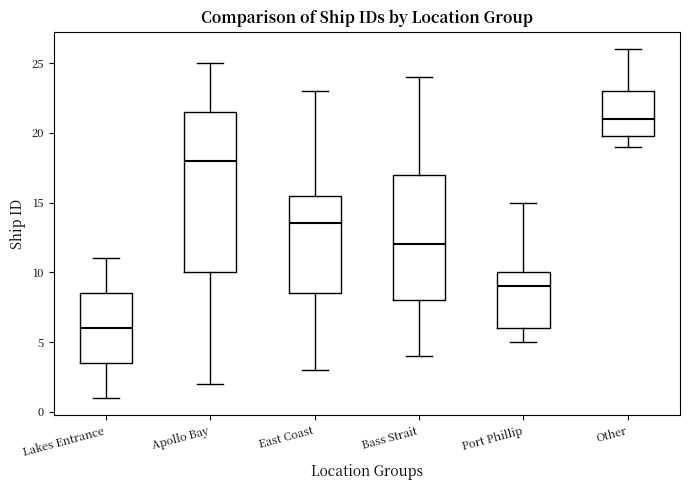

Reading left to right, read every box against the y-axis: the position of its median line, the range the box covers, and the ends of its whiskers. The values are not printed on the chart, so give them approximately, as read against the axis.

Lakes Entrance: median 6.0, box 3.5 to 8.5, whiskers 1.0 to 11.0
Apollo Bay: median 18.0, box 10.0 to 21.5, whiskers 2.0 to 25.0
East Coast: median 13.5, box 8.5 to 15.5, whiskers 3.0 to 23.0
Bass Strait: median 12.0, box 8.0 to 17.0, whiskers 4.0 to 24.0
Port Phillip: median 9.0, box 6.0 to 10.0, whiskers 5.0 to 15.0
Other: median 21.0, box 20.0 to 23.0, whiskers 19.0 to 26.0